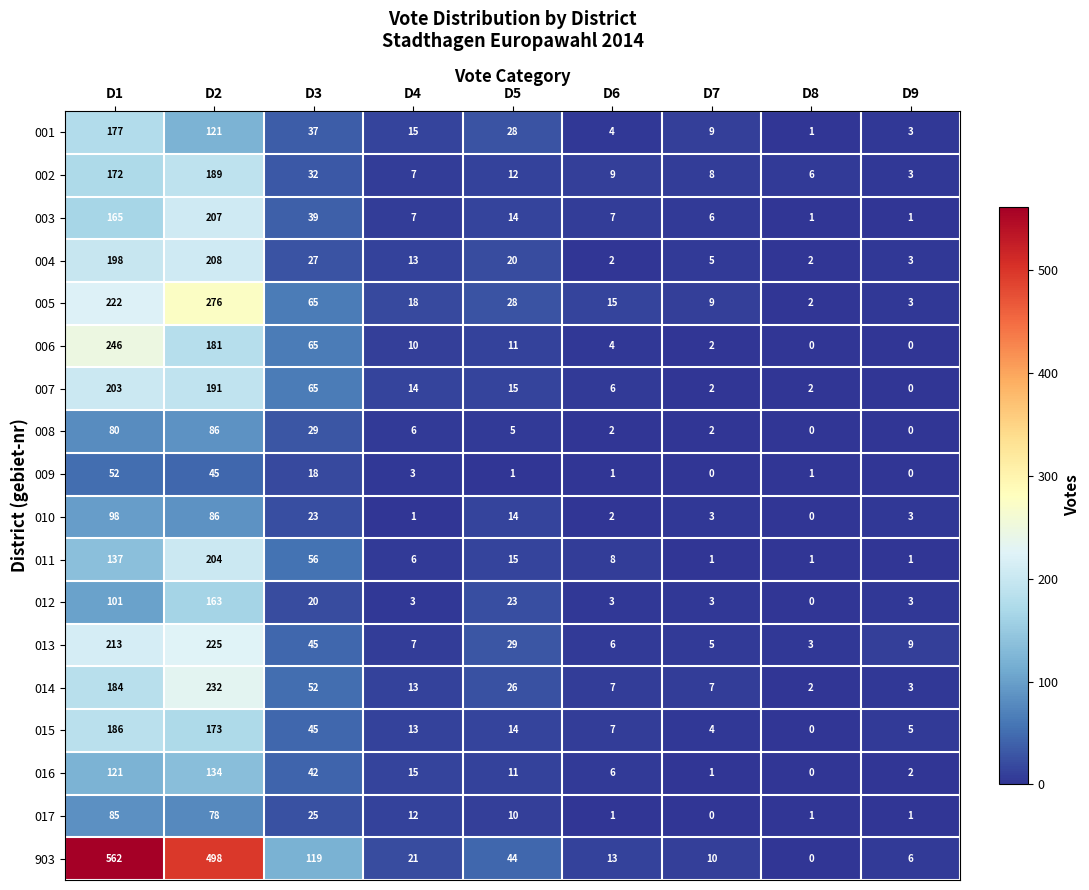

What is the average value of the 001 series?

44